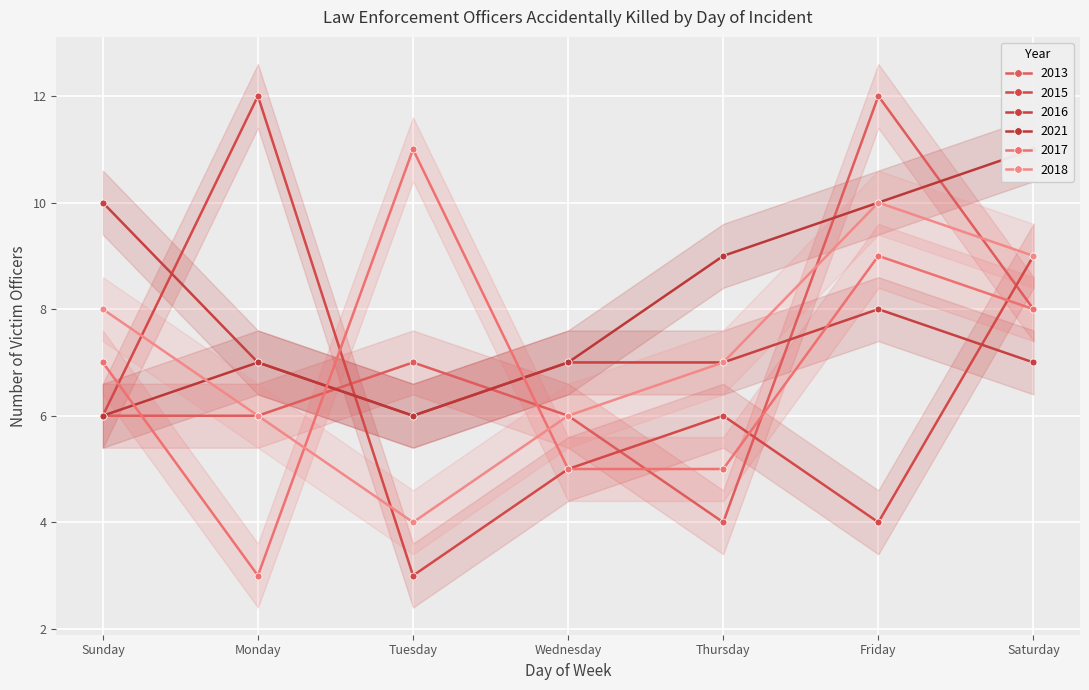

What is the label of the 6th point from the right?

Monday